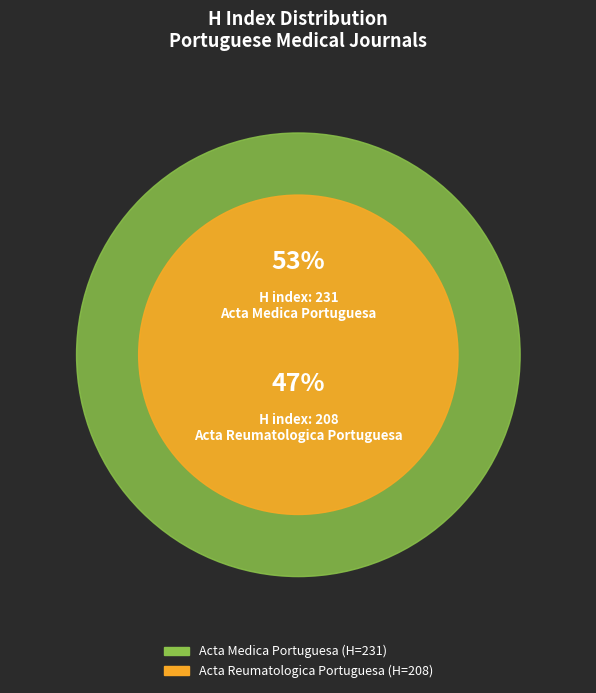

Between Acta Reumatologica Portuguesa and Acta Medica Portuguesa, which is larger?

Acta Medica Portuguesa